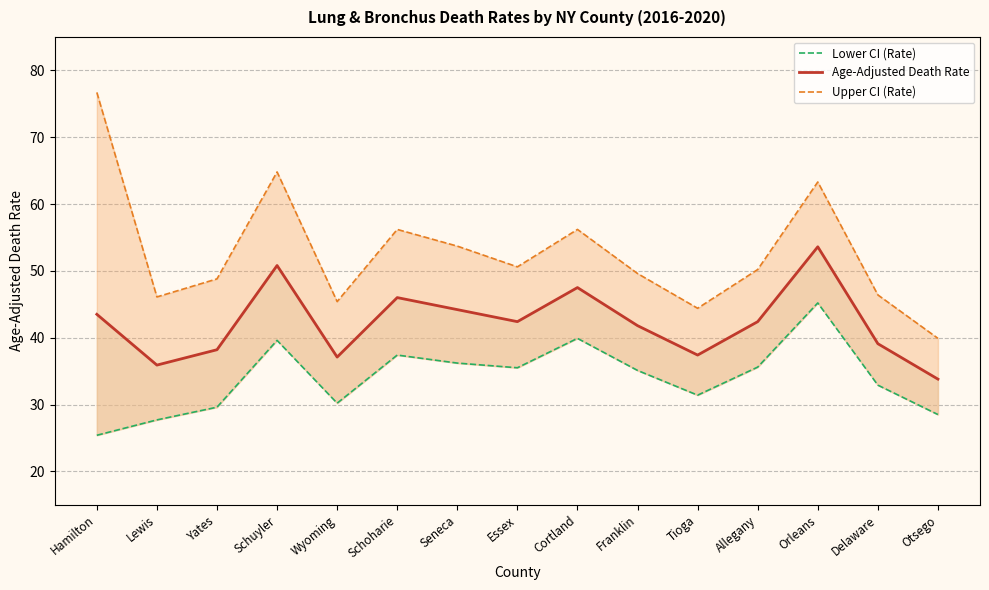

True or false: Lower CI (Rate) has a value of 39.6 at Schuyler.

True